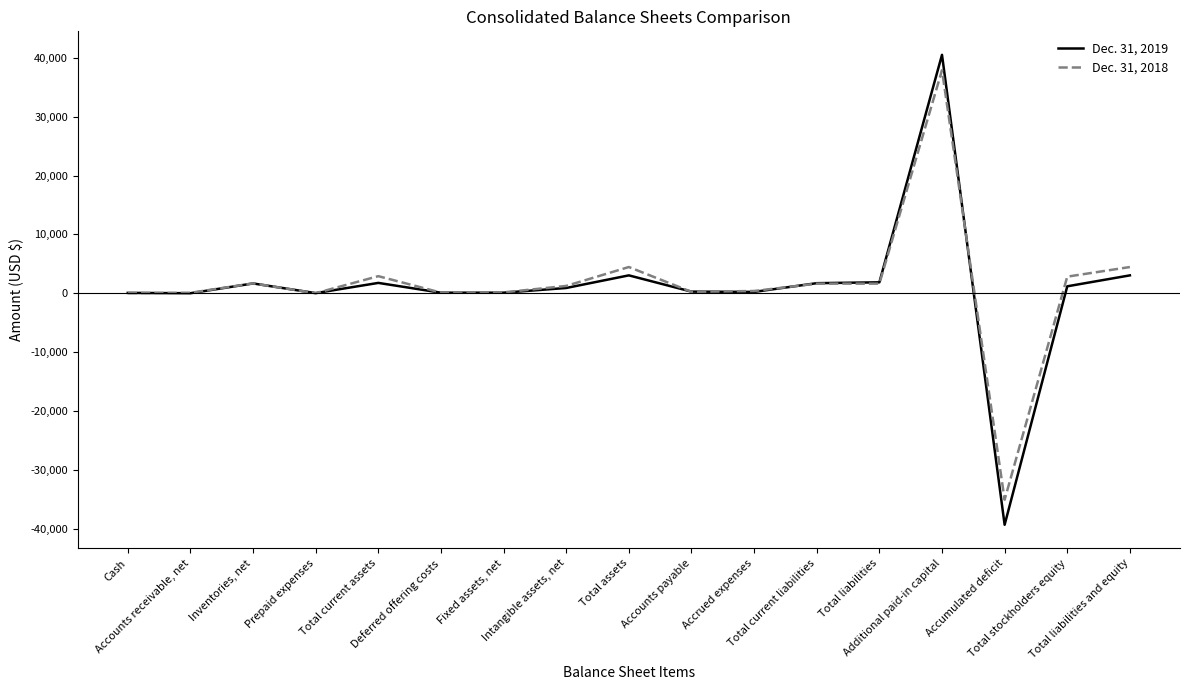

List the series in order of their overall mean, lowest first.

Dec. 31, 2019, Dec. 31, 2018